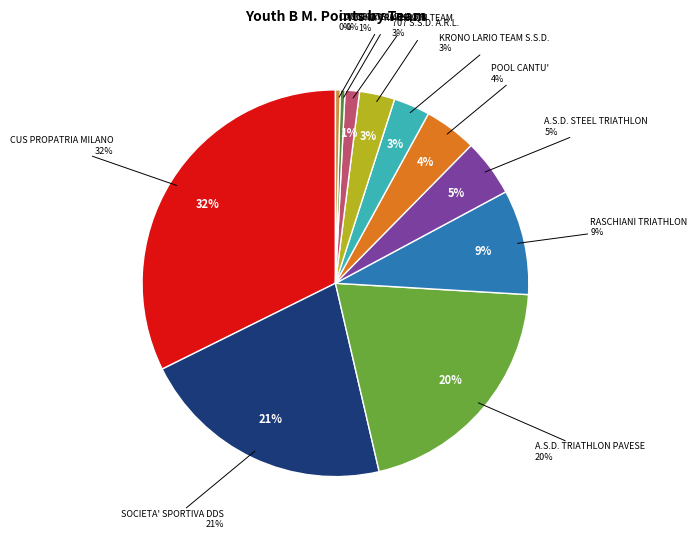

Is the sum of JUNIOR CLUB A.S.D. and OXYGEN TRIATHLON greater than half?

No